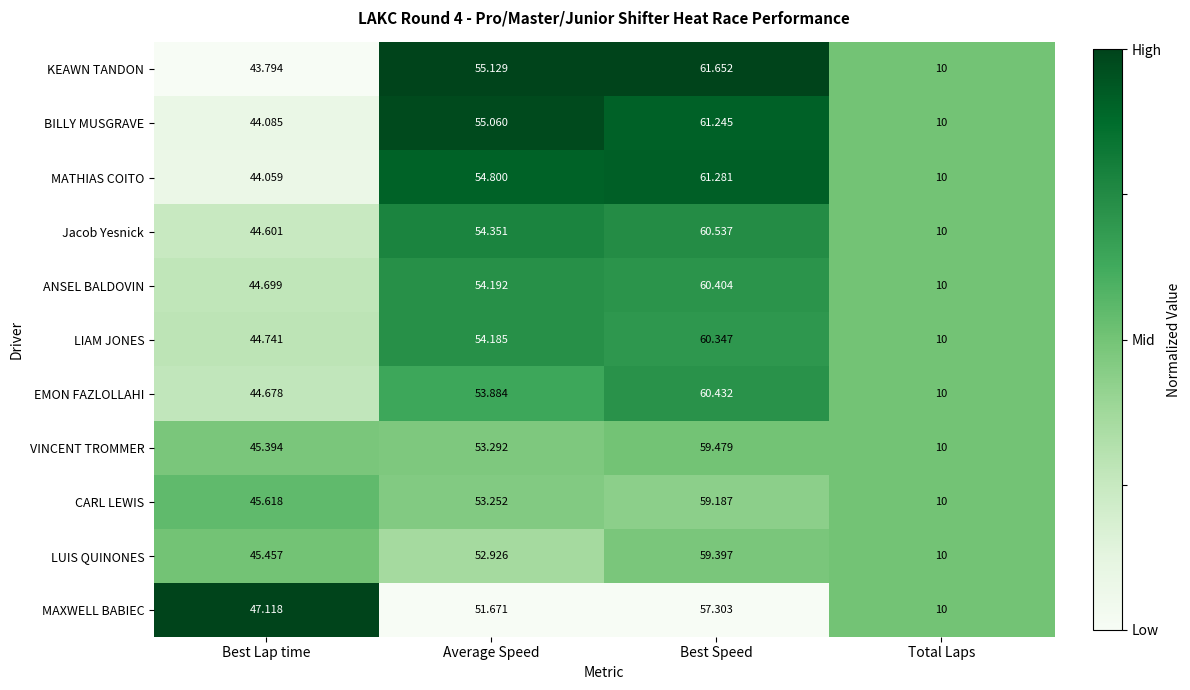

At which label is LIAM JONES closest to 35?

Best Lap time